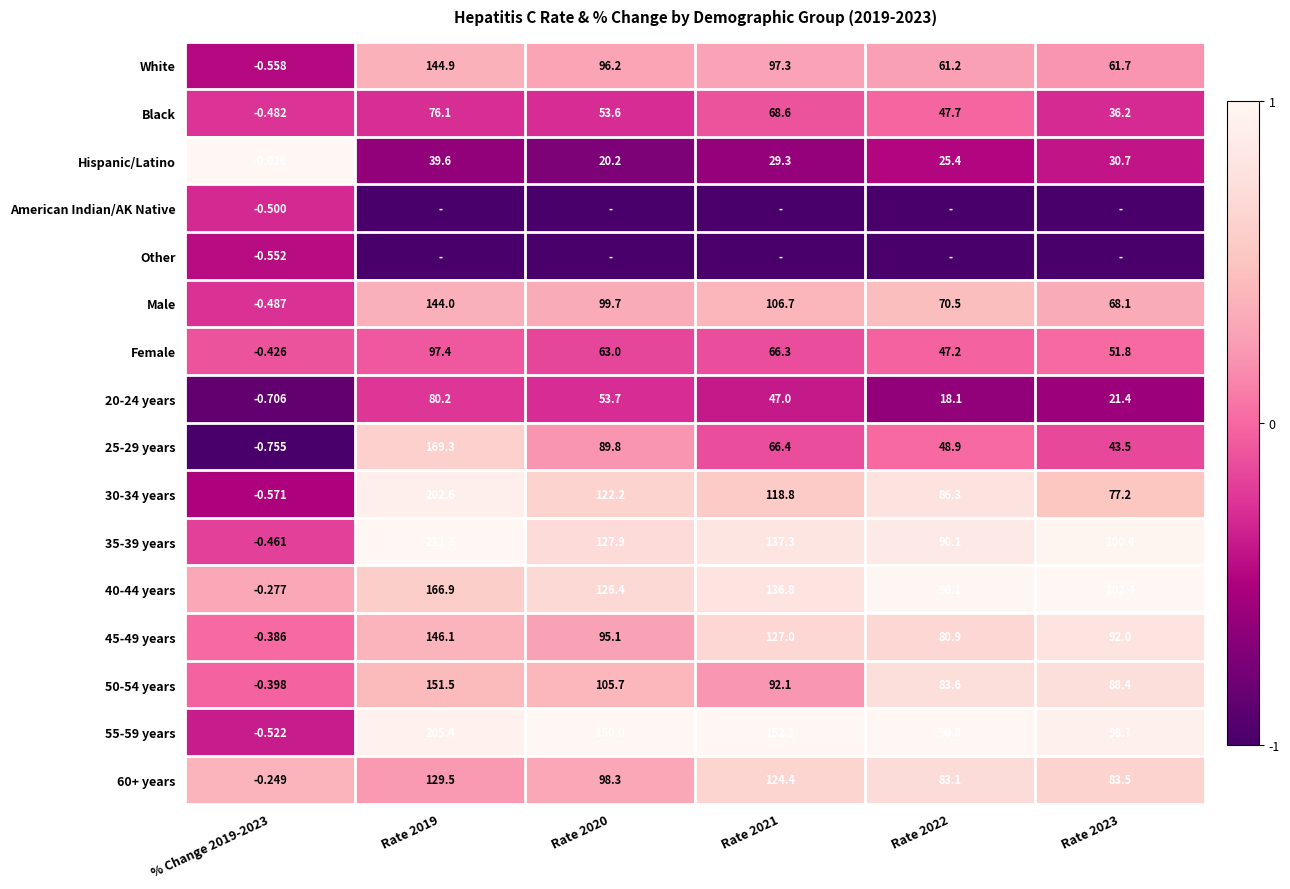

How many categories are shown in the chart?

6